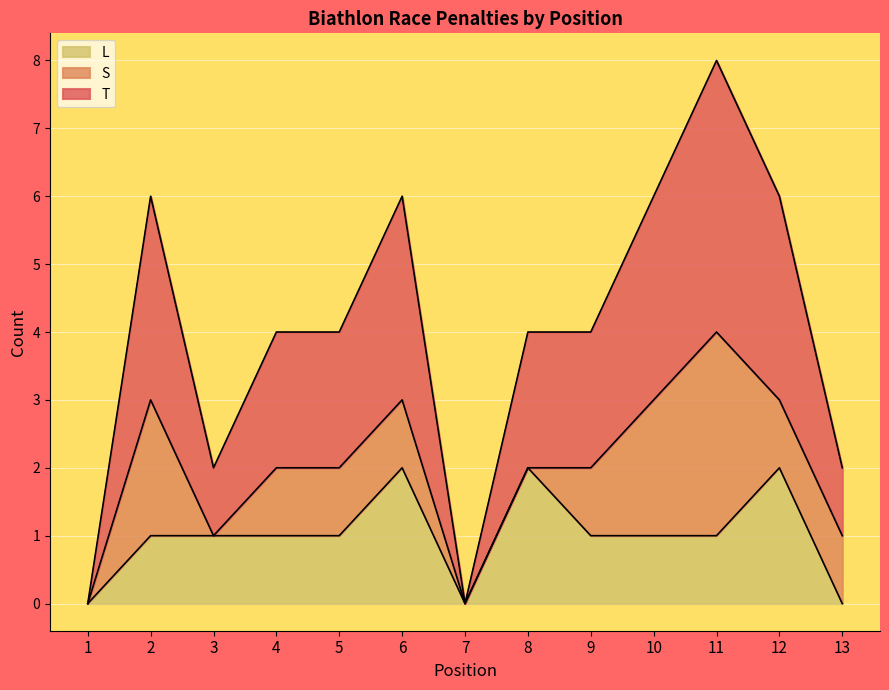

How many L values are between 1 and 2?

10